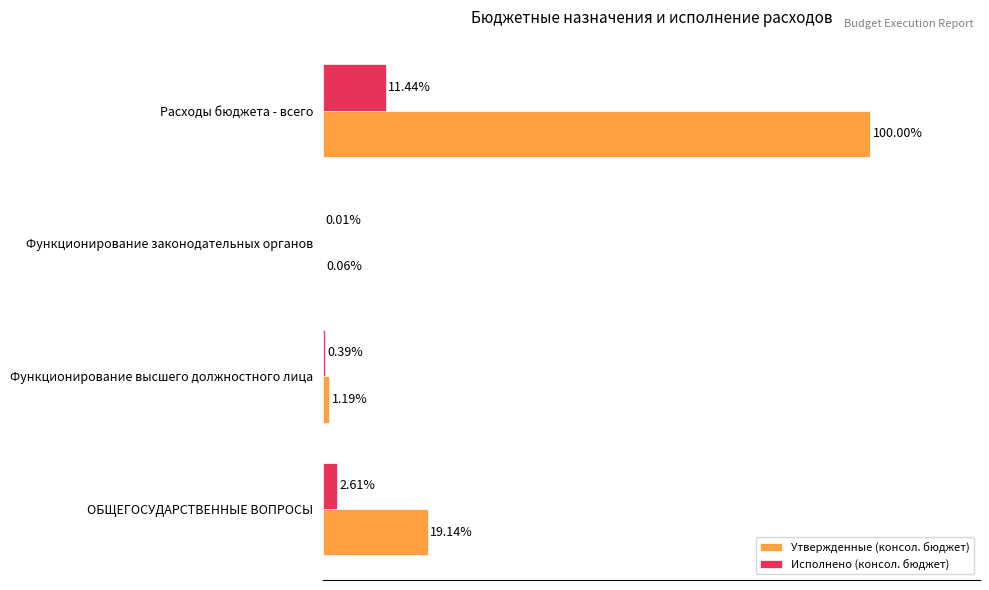

At which category is the sum across all series the highest?

Расходы бюджета - всего